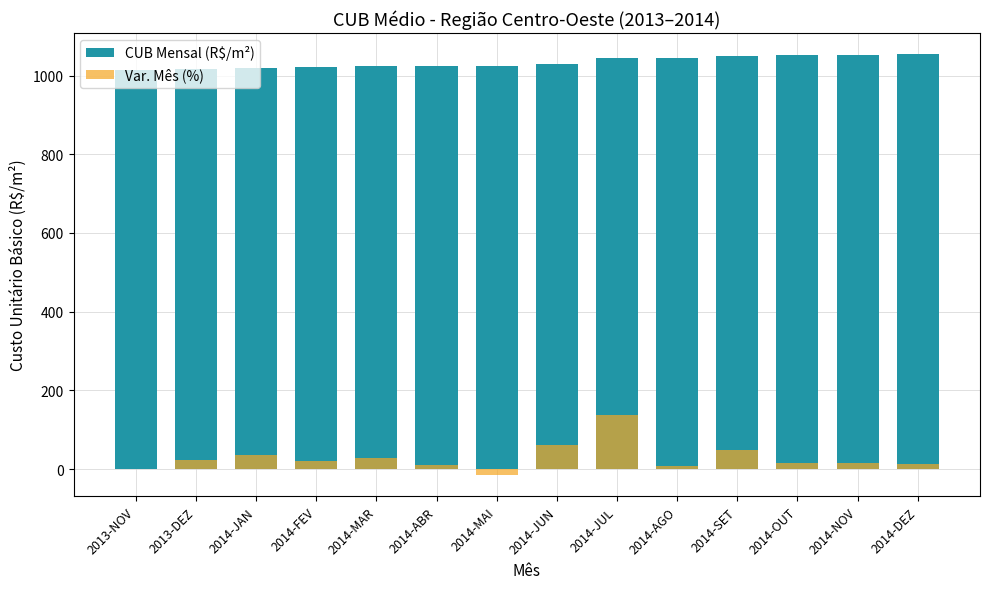

What is the difference between the Var. Mês (%) values at 2014-OUT and 2014-AGO?

7.3